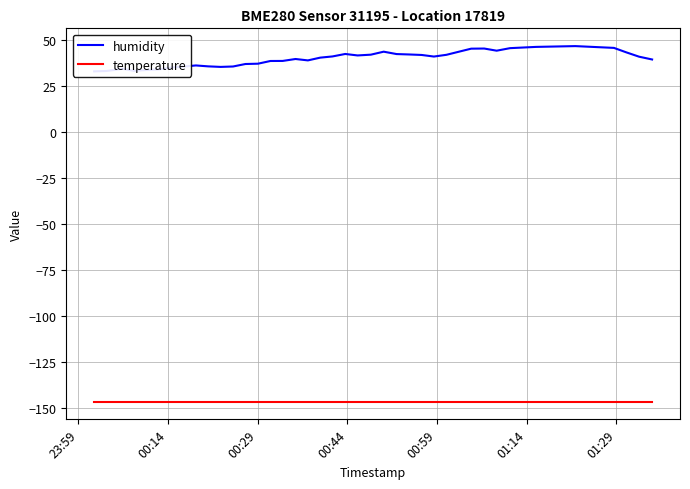

Rank the series by their average value, from highest to lowest.

humidity, temperature